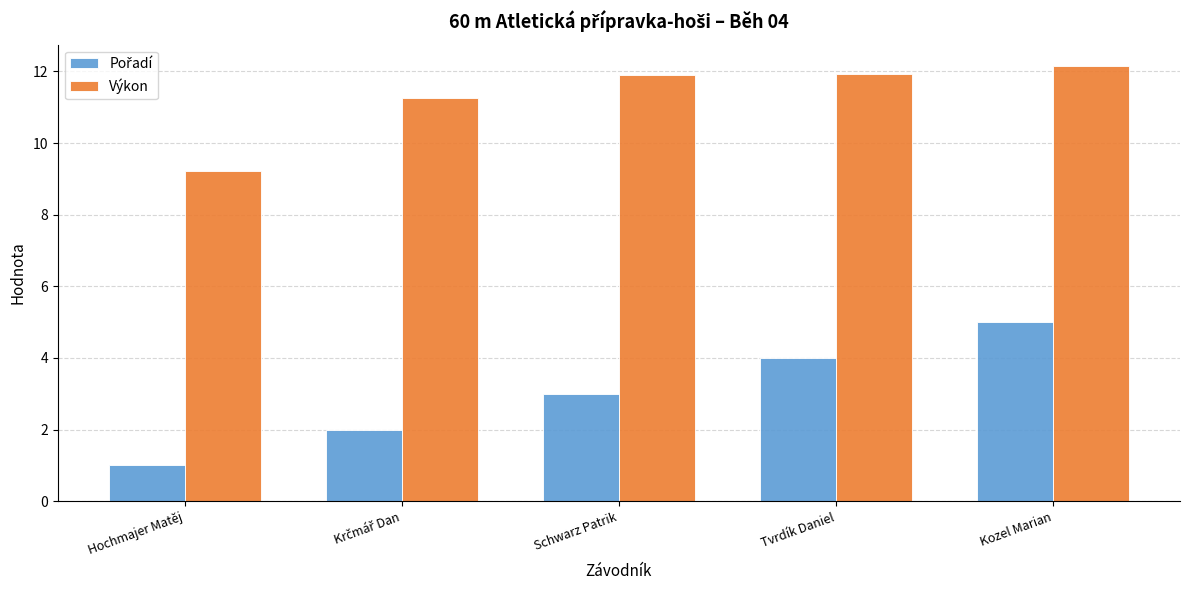

Does the chart contain any negative values?

No